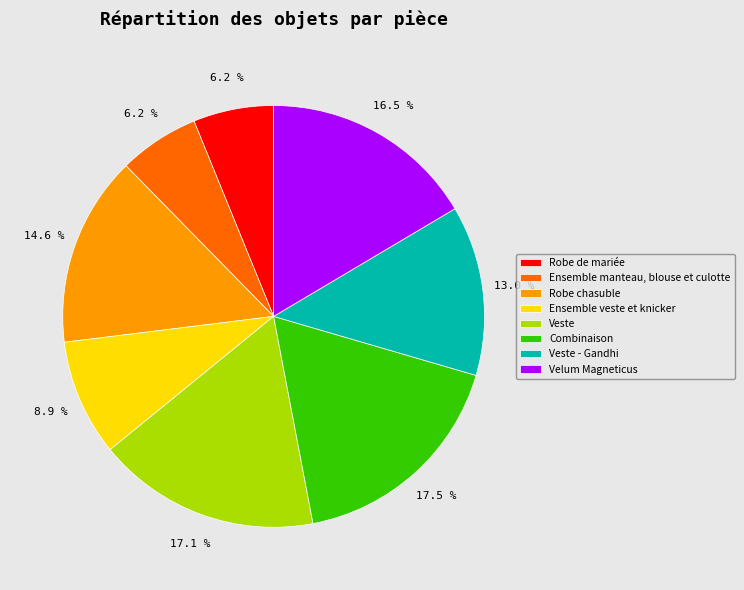

To the nearest percent, what is the average slice percentage?

12%